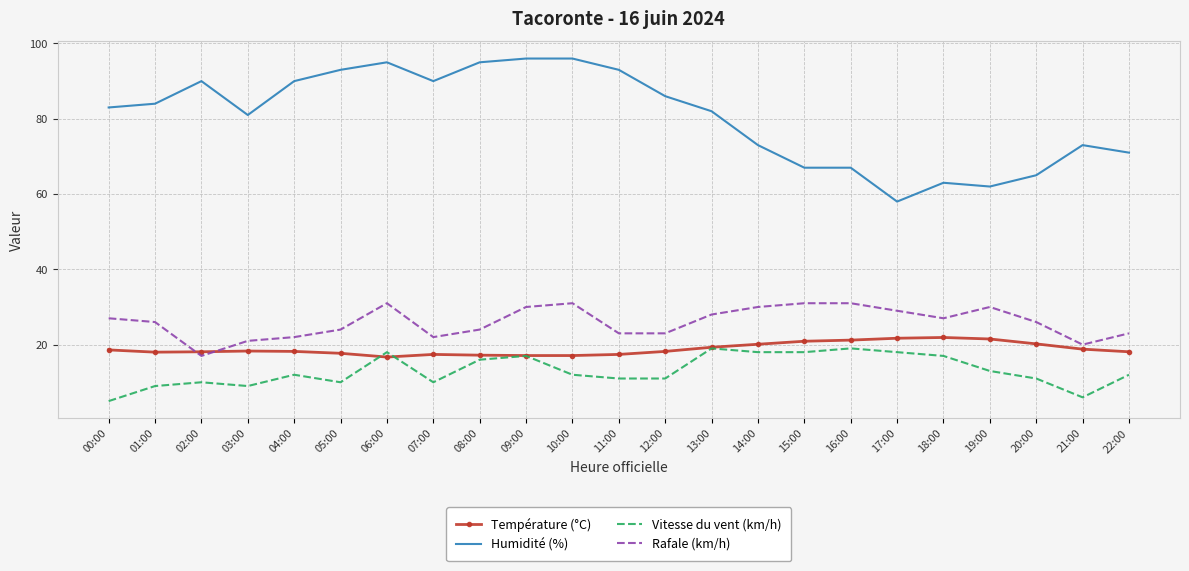

Which series has the widest spread of values?

Humidité (%)